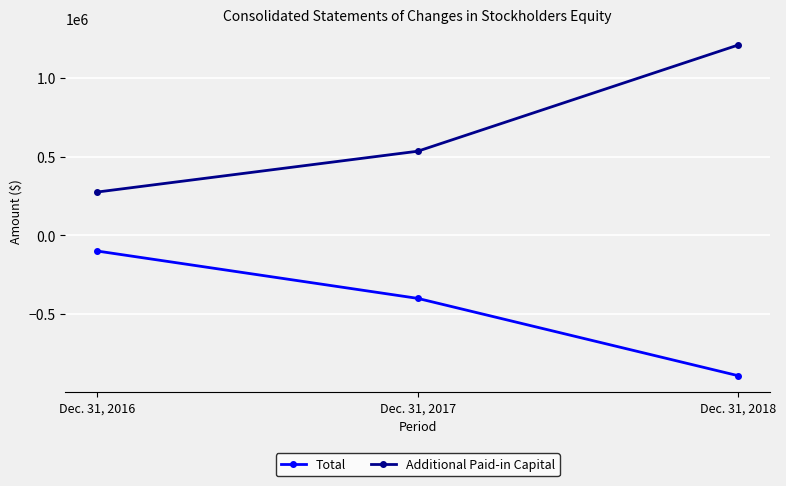

At which label does Total reach its peak?

Dec. 31, 2016